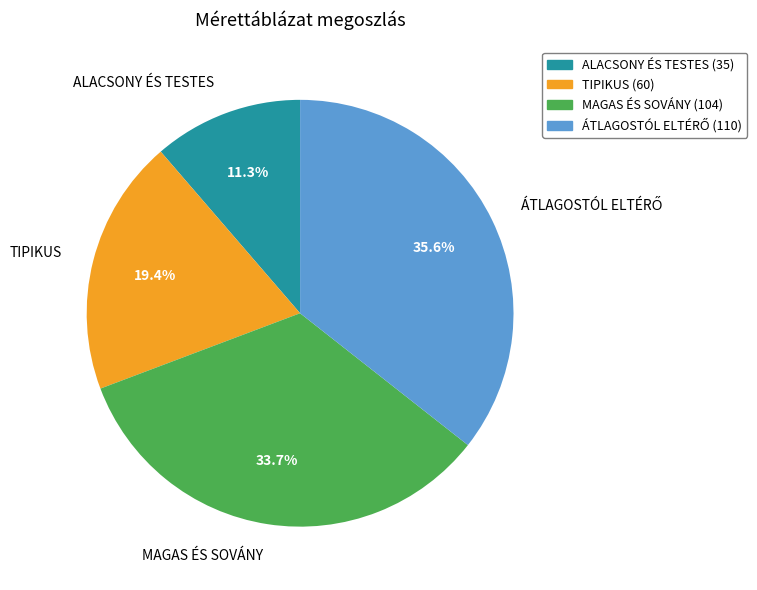

The TIPIKUS slice represents 19% of the pie. True or false?

True